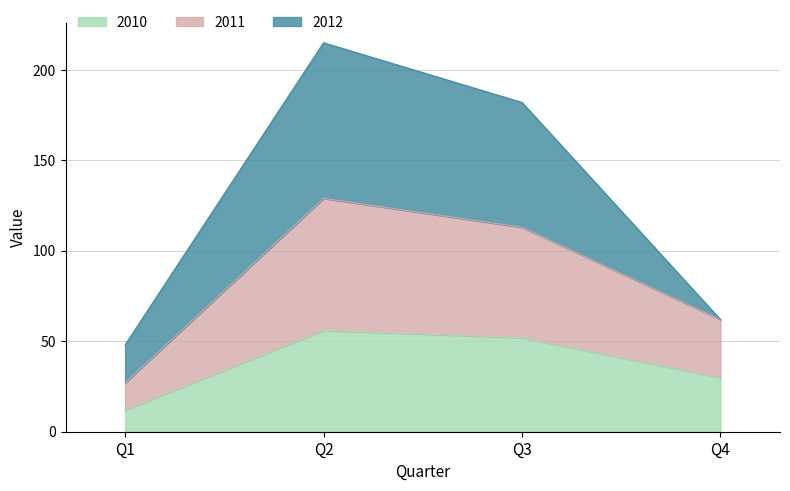

At which label does 2010 reach its minimum?

Q1